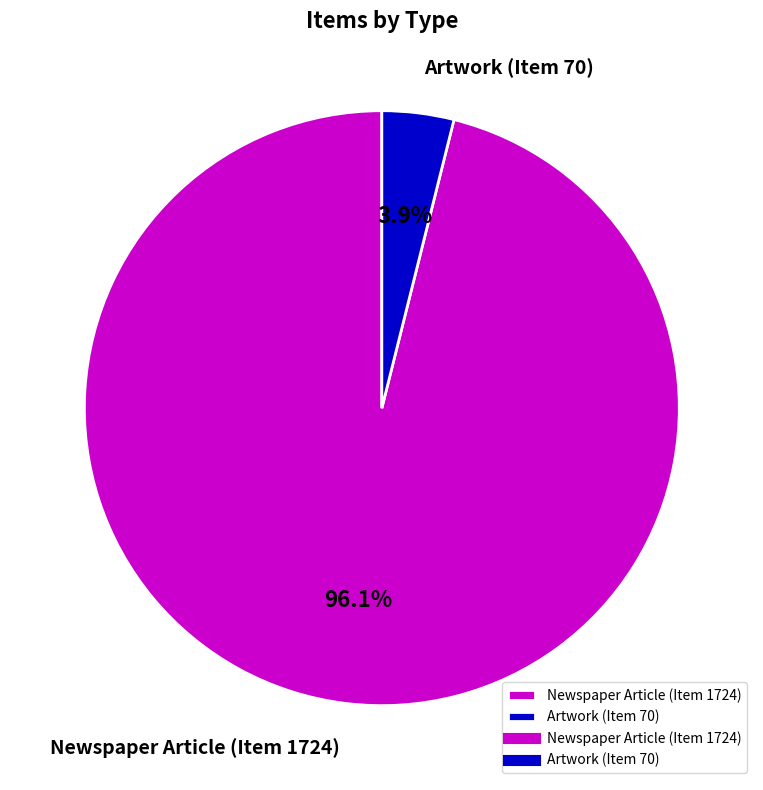

Which slice is the smallest?

Artwork (Item 70)